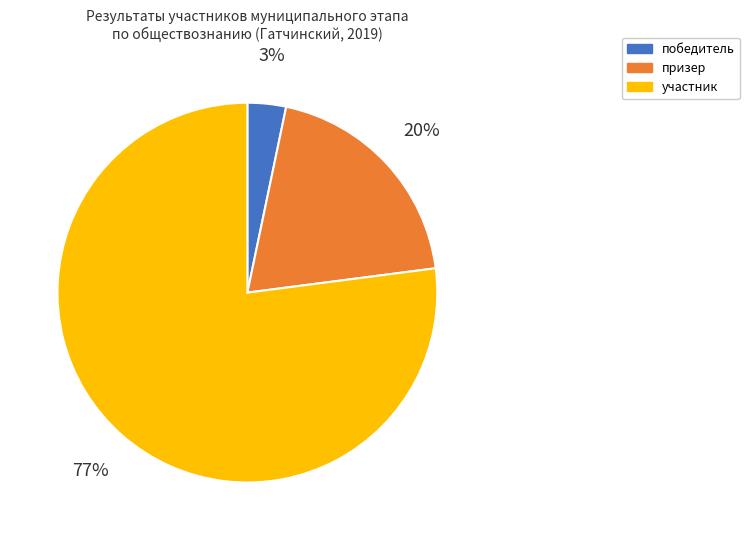

To the nearest percent, what is the average slice percentage?

33%